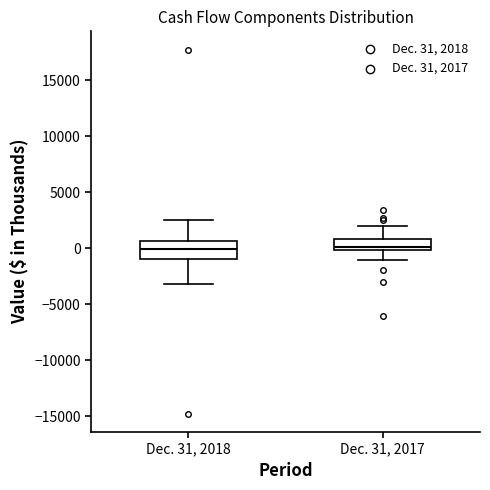

Reading left to right, transcribe this box plot: for each box, give where its median line is, the range the box spans, and where its two whiskers end, as read against the y-axis. The values are not printed on the chart, so give them approximately, as read against the axis.

Dec. 31, 2018: median 0, box -1000 to 500, whiskers -3000 to 2500
Dec. 31, 2017: median 0 (just above the box's lower edge), box 0 to 1000, whiskers -1000 to 2000